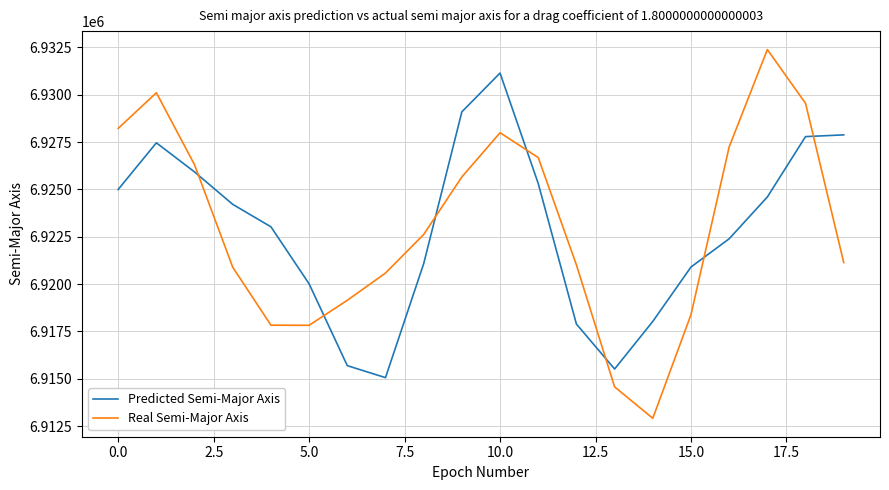

What is the lowest value of the Predicted Semi-Major Axis series?

6915059.6